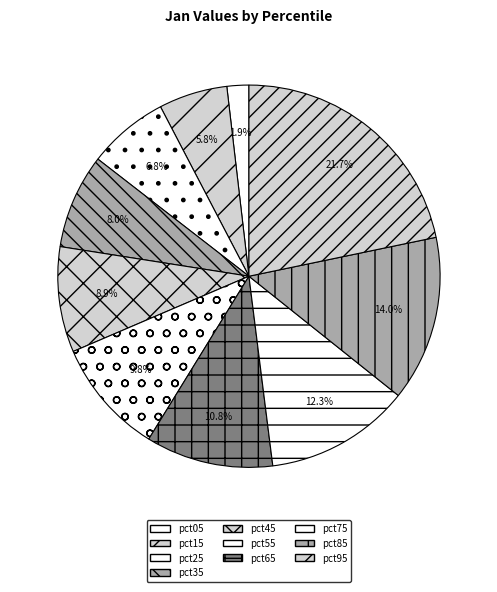

True or false: pct85 accounts for 14% of the total.

True